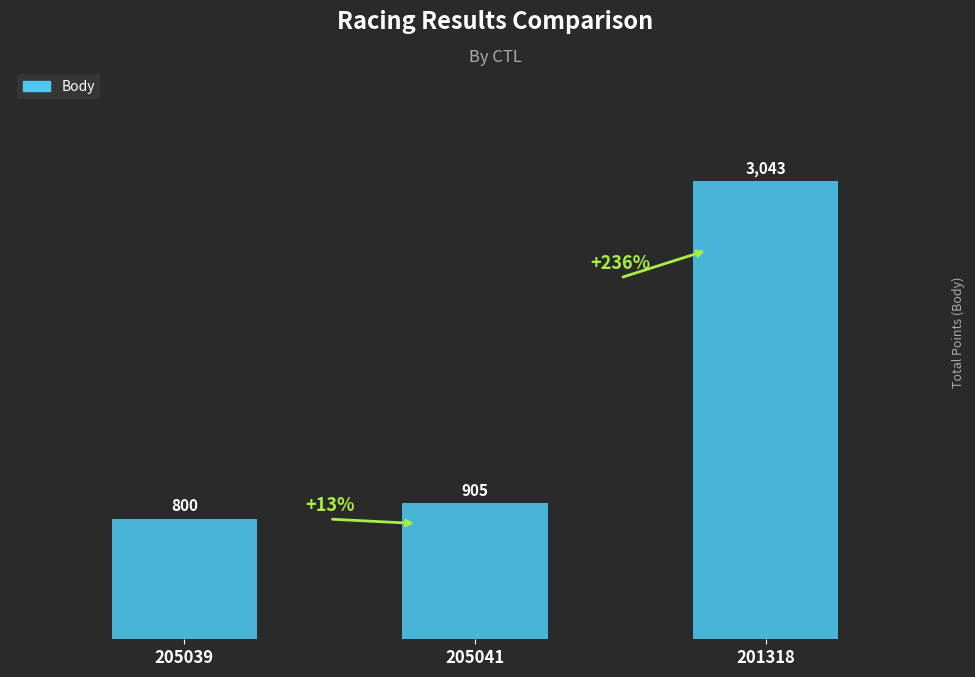

What is the smallest value displayed?

800